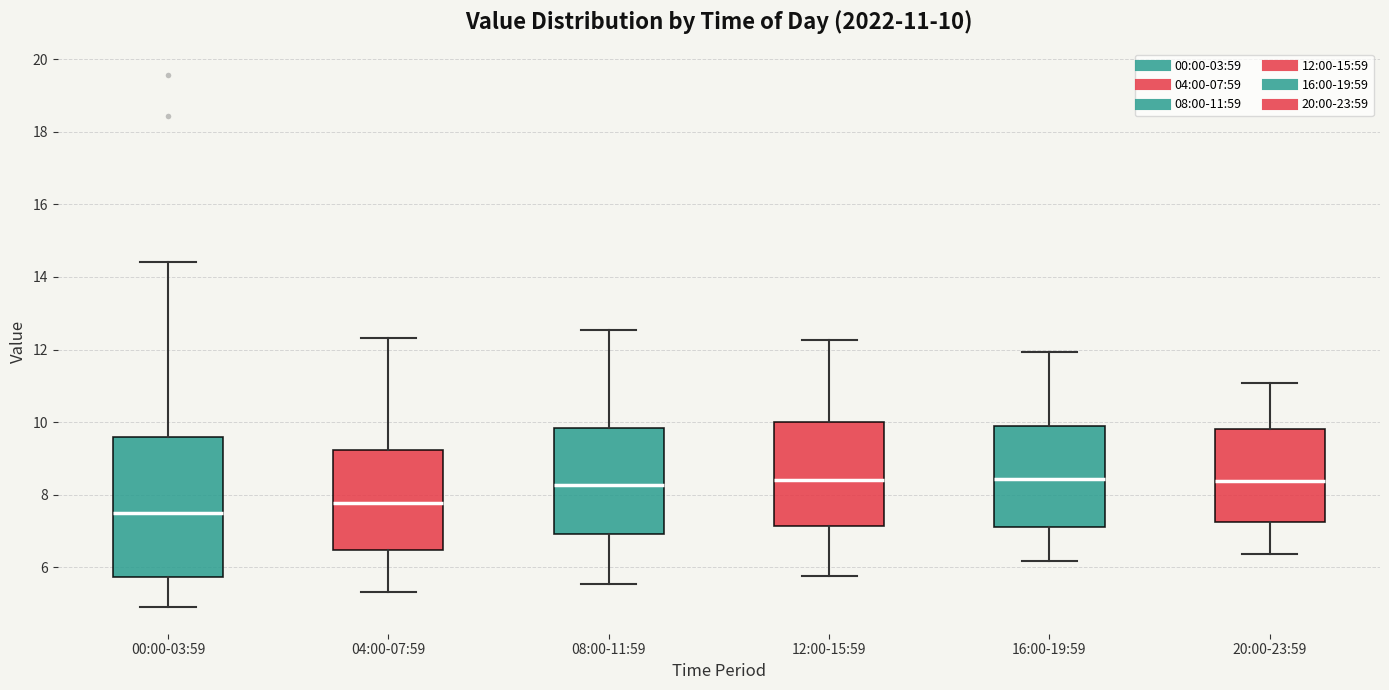

Comparing the boxes themselves (not the whiskers), which one is the tallest?

00:00-03:59